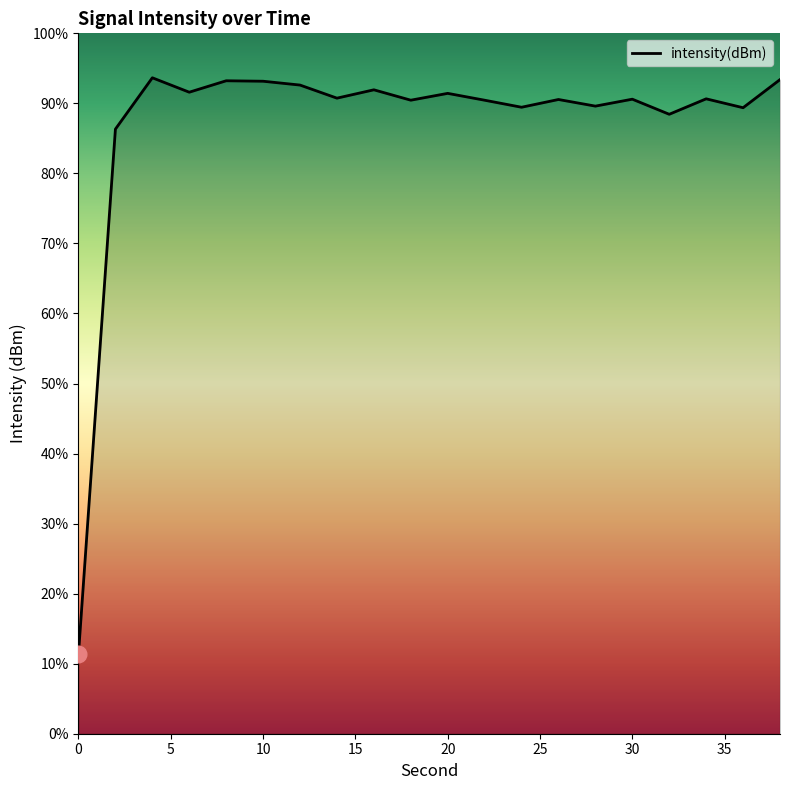

Does the chart have visible grid lines?

No